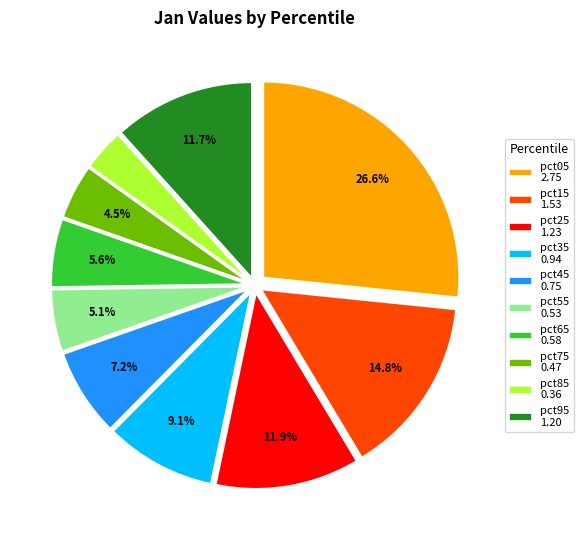

Which category has the biggest portion of the pie?

pct05